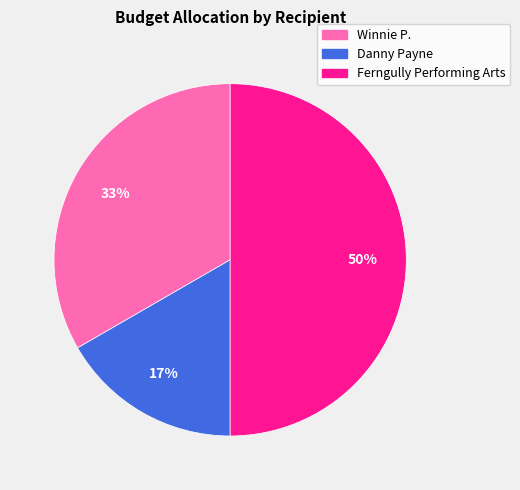

The Ferngully Performing Arts slice represents 50% of the pie. True or false?

True